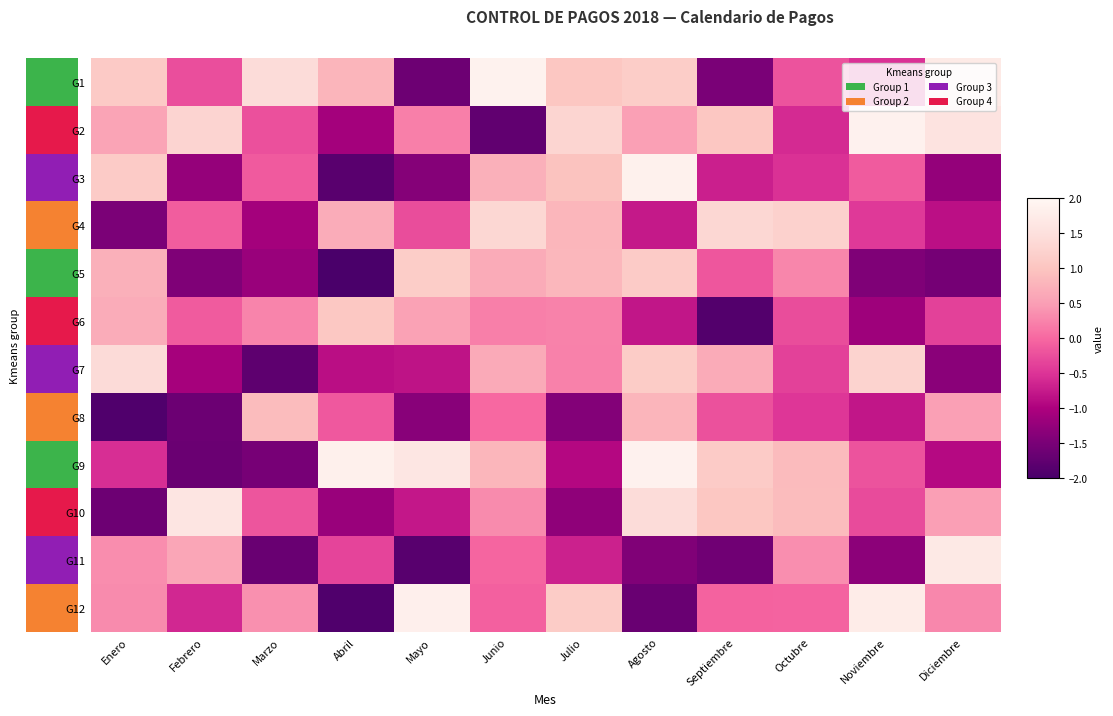

Reading left to right, what are all the values shown in this chart?

G1: Enero=1.1	Febrero=-0.2	Marzo=1.4	Abril=0.8	Mayo=-1.6	Junio=1.9	Julio=1.0	Agosto=1.1	Septiembre=-1.5	Octubre=-0.2	Noviembre=-0.5	Diciembre=1.7
G2: Enero=0.6	Febrero=1.3	Marzo=-0.2	Abril=-1.1	Mayo=0.2	Junio=-1.7	Julio=1.3	Agosto=0.5	Septiembre=1.0	Octubre=-0.6	Noviembre=1.9	Diciembre=1.6
G3: Enero=1.1	Febrero=-1.2	Marzo=-0.1	Abril=-1.8	Mayo=-1.4	Junio=0.7	Julio=1.0	Agosto=1.9	Septiembre=-0.7	Octubre=-0.5	Noviembre=-0.1	Diciembre=-1.2
G4: Enero=-1.5	Febrero=-0.1	Marzo=-1.1	Abril=0.7	Mayo=-0.3	Junio=1.3	Julio=0.8	Agosto=-0.8	Septiembre=1.3	Octubre=1.2	Noviembre=-0.5	Diciembre=-0.8
G5: Enero=0.7	Febrero=-1.4	Marzo=-1.2	Abril=-2.0	Mayo=1.1	Junio=0.7	Julio=0.8	Agosto=1.1	Septiembre=-0.2	Octubre=0.3	Noviembre=-1.4	Diciembre=-1.5
G6: Enero=0.7	Febrero=-0.1	Marzo=0.3	Abril=1.1	Mayo=0.5	Junio=0.2	Julio=0.2	Agosto=-0.8	Septiembre=-1.9	Octubre=-0.3	Noviembre=-1.1	Diciembre=-0.4
G7: Enero=1.4	Febrero=-1.1	Marzo=-1.8	Abril=-0.9	Mayo=-0.8	Junio=0.6	Julio=0.2	Agosto=1.1	Septiembre=0.7	Octubre=-0.4	Noviembre=1.3	Diciembre=-1.3
G8: Enero=-1.9	Febrero=-1.6	Marzo=0.9	Abril=-0.2	Mayo=-1.4	Junio=0.0	Julio=-1.4	Agosto=0.8	Septiembre=-0.2	Octubre=-0.5	Noviembre=-0.8	Diciembre=0.5
G9: Enero=-0.6	Febrero=-1.6	Marzo=-1.5	Abril=1.8	Mayo=1.6	Junio=0.8	Julio=-0.9	Agosto=1.9	Septiembre=1.1	Octubre=0.9	Noviembre=-0.2	Diciembre=-0.9
G10: Enero=-1.6	Febrero=1.6	Marzo=-0.2	Abril=-1.2	Mayo=-0.8	Junio=0.3	Julio=-1.3	Agosto=1.4	Septiembre=1.0	Octubre=0.9	Noviembre=-0.3	Diciembre=0.5
G11: Enero=0.3	Febrero=0.6	Marzo=-1.7	Abril=-0.3	Mayo=-1.8	Junio=-0.0	Julio=-0.7	Agosto=-1.4	Septiembre=-1.6	Octubre=0.4	Noviembre=-1.3	Diciembre=1.7
G12: Enero=0.3	Febrero=-0.6	Marzo=0.4	Abril=-1.9	Mayo=1.8	Junio=-0.1	Julio=1.1	Agosto=-1.7	Septiembre=-0.1	Octubre=-0.0	Noviembre=1.8	Diciembre=0.3